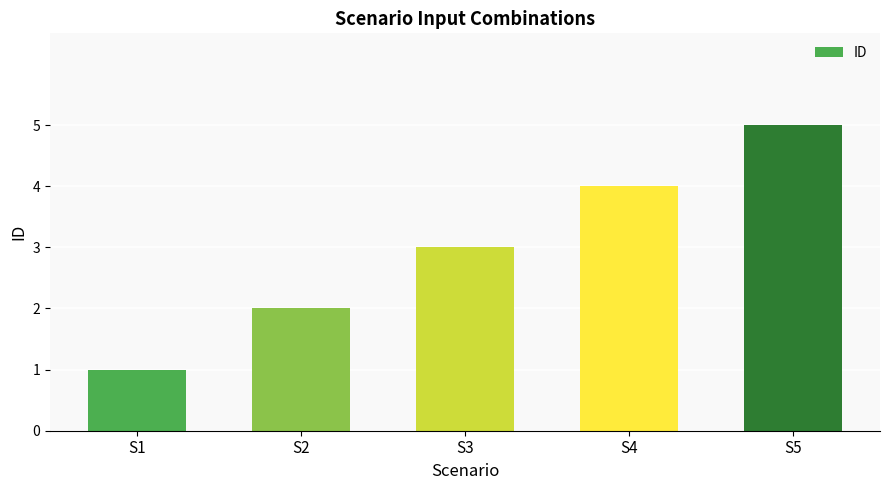

What is the sum of the values at S3 and S5?

8